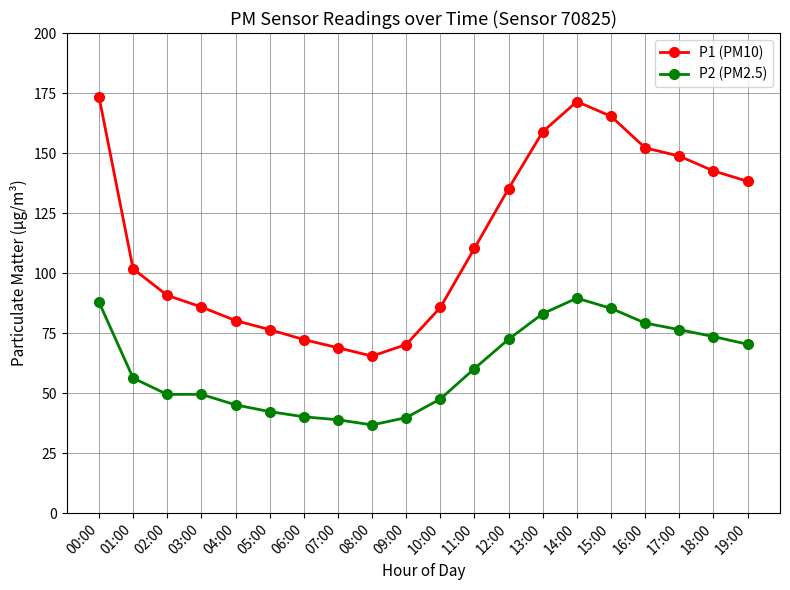

What is the difference between the P1 (PM10) values at 07:00 and 16:00?

83.3